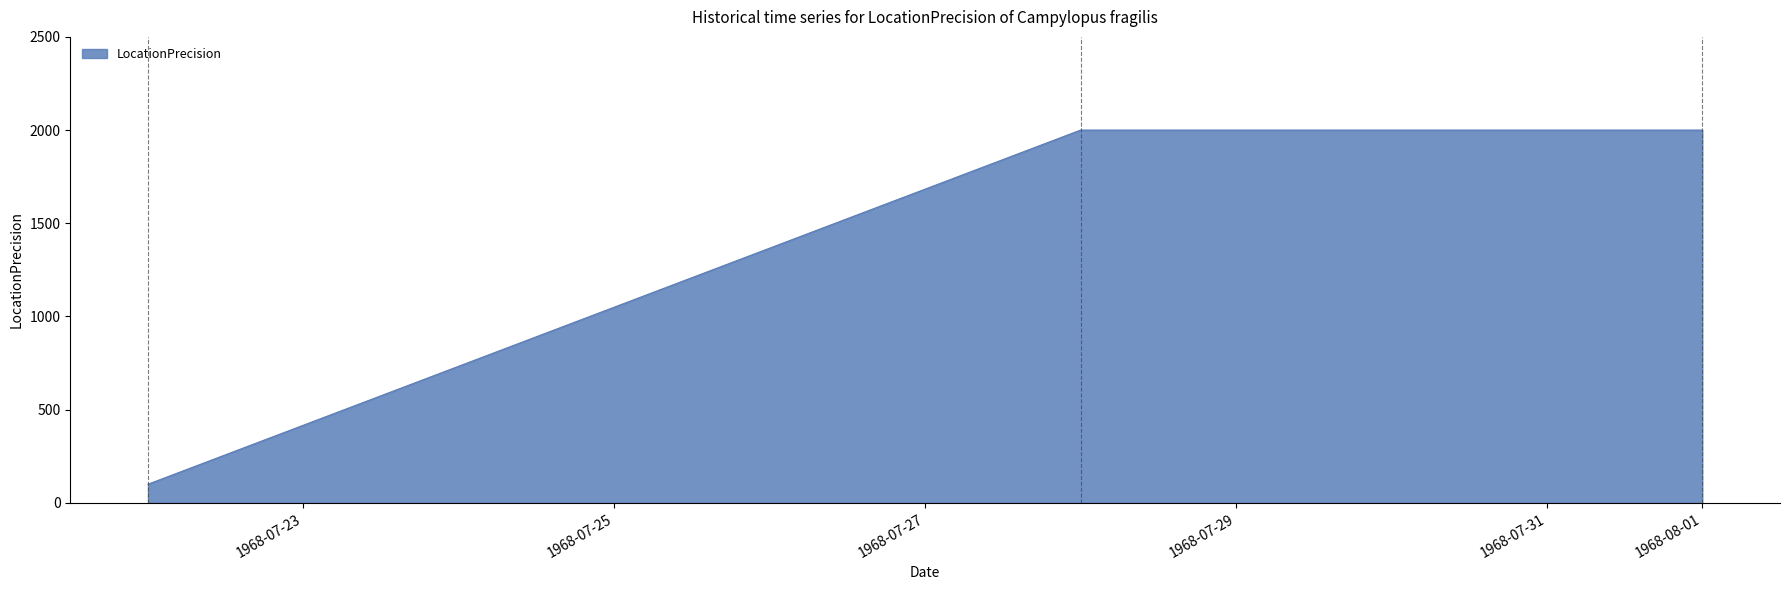

What is the average value?

1367